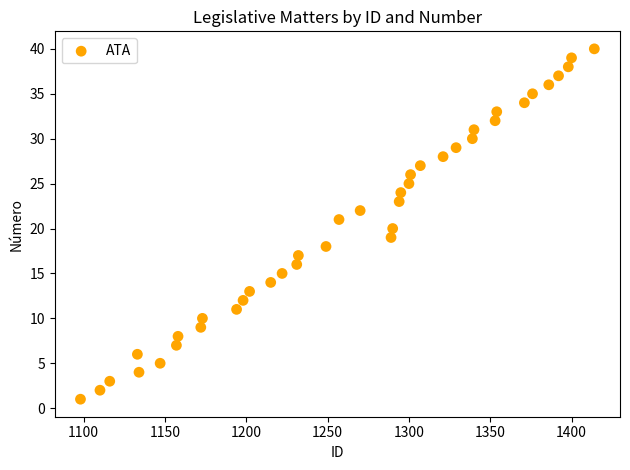

What is the range of Y values (max minus min)?

39